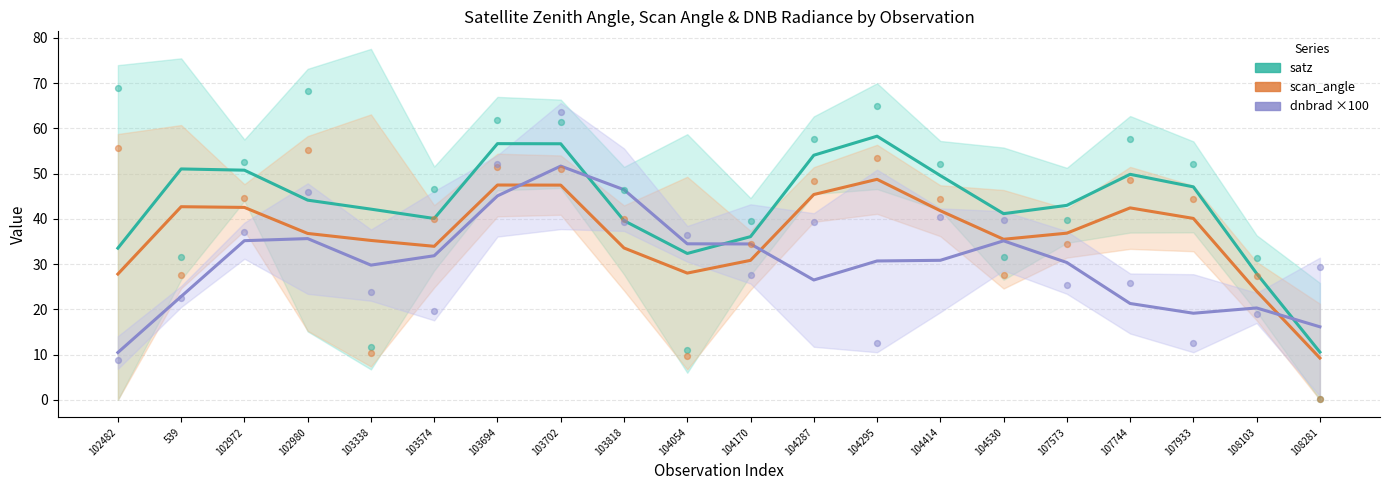

At which category is the sum across all series the highest?

103702